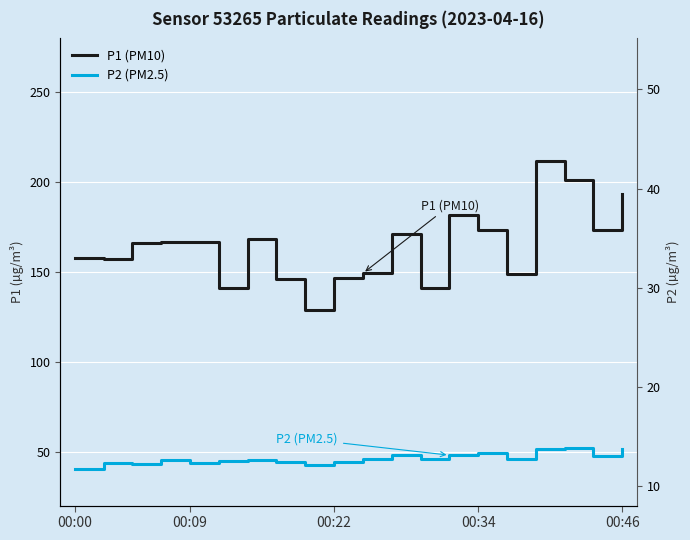

How many lines are shown in the chart?

2